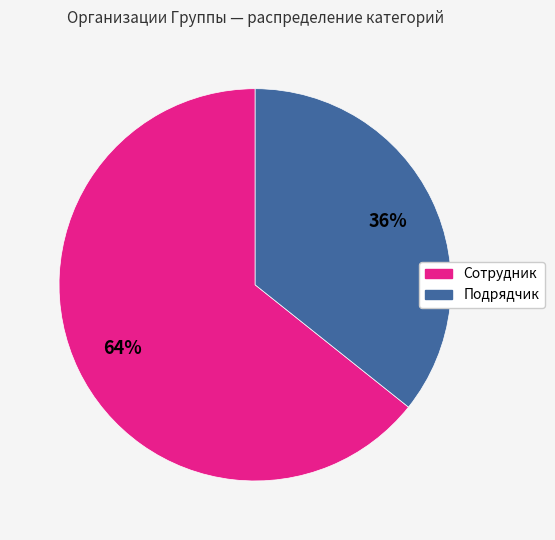

To the nearest percent, what is the average slice percentage?

50%